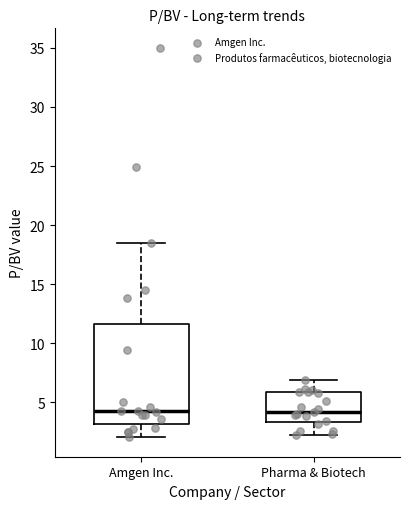

Reading left to right, read every box against the y-axis: the position of its median line, the range the box covers, and the ends of its whiskers. The values are not printed on the chart, so give them approximately, as read against the axis.

Amgen Inc.: median 4.5, box 3.0 to 11.5, whiskers 2.0 to 18.5
Pharma & Biotech: median 4.0, box 3.5 to 6.0, whiskers 2.0 to 7.0